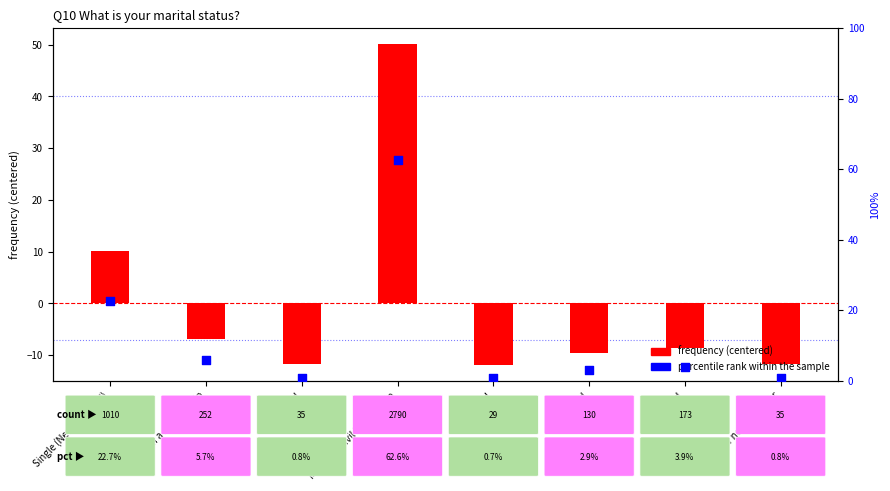

Which series contains the lowest Y value?

frequency (centered)